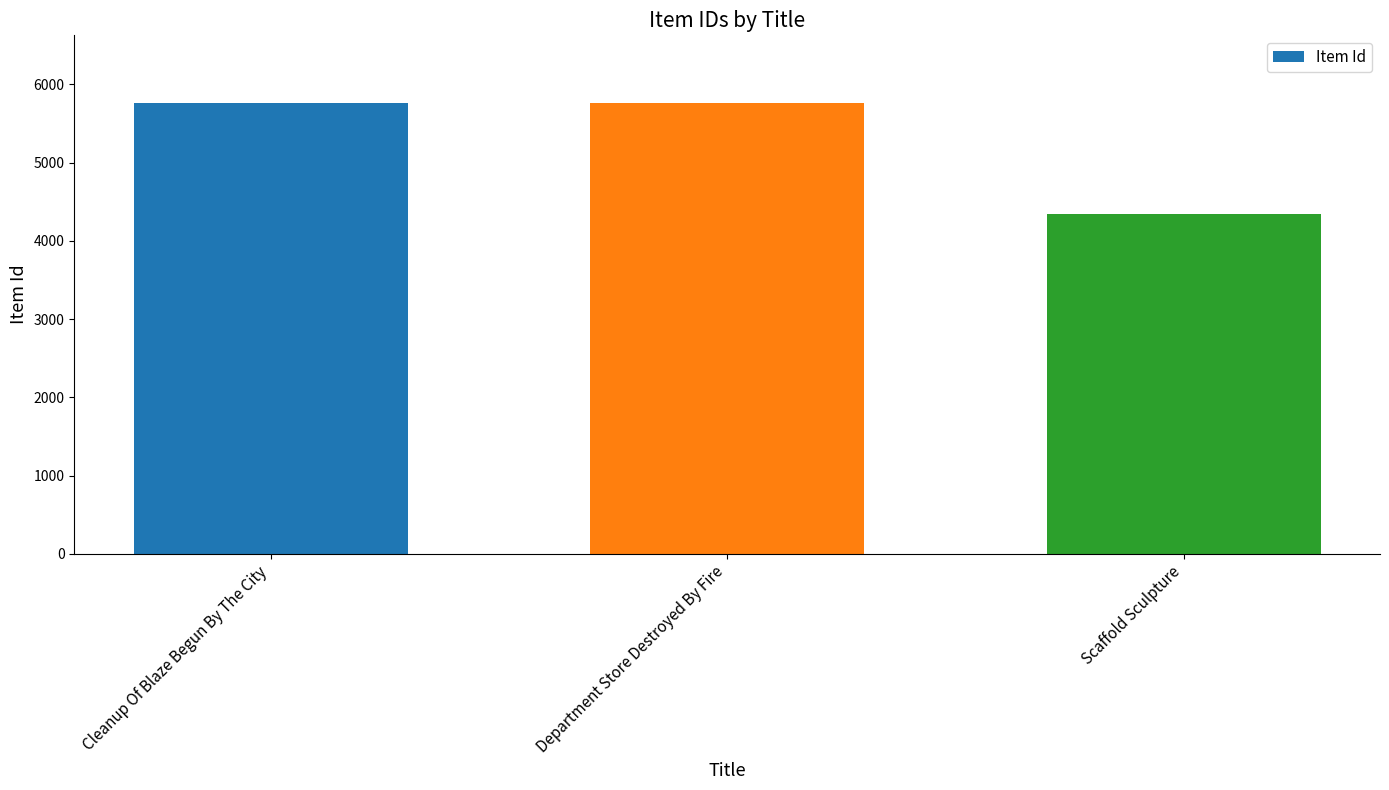

How many data points does each series have?

3